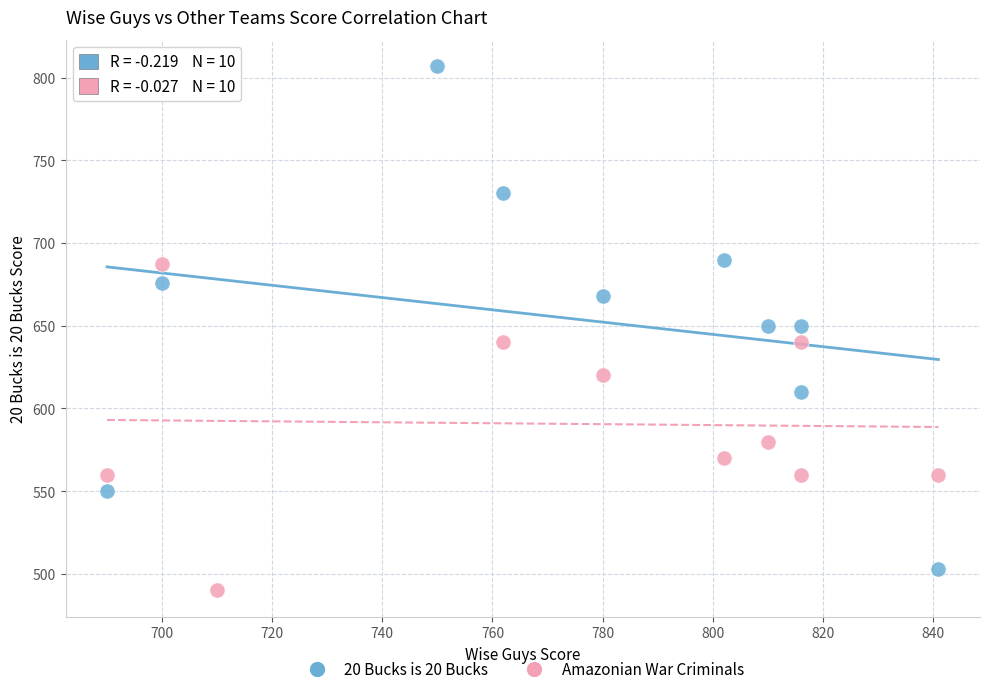

Which series has the widest spread of Y values?

20 Bucks is 20 Bucks